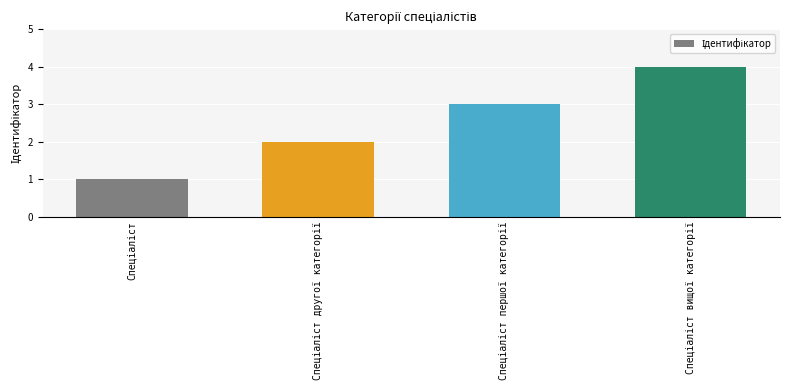

What is the maximum value shown in the chart?

4